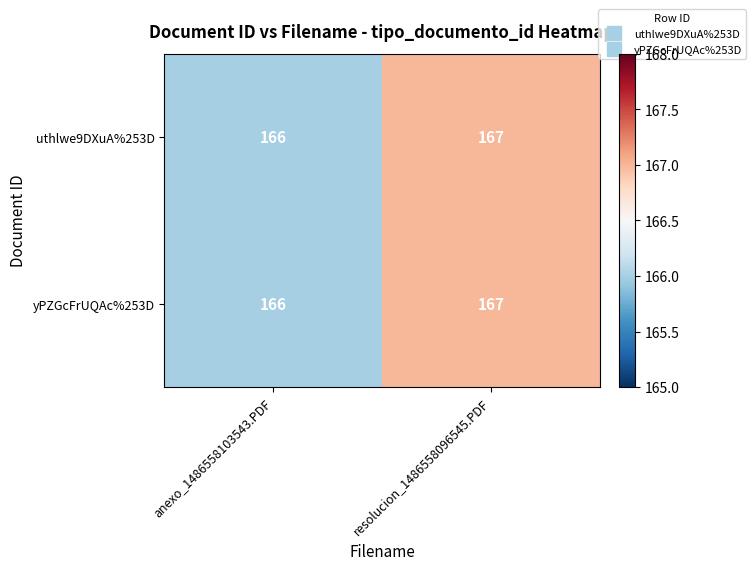

What is the smallest value displayed?

166